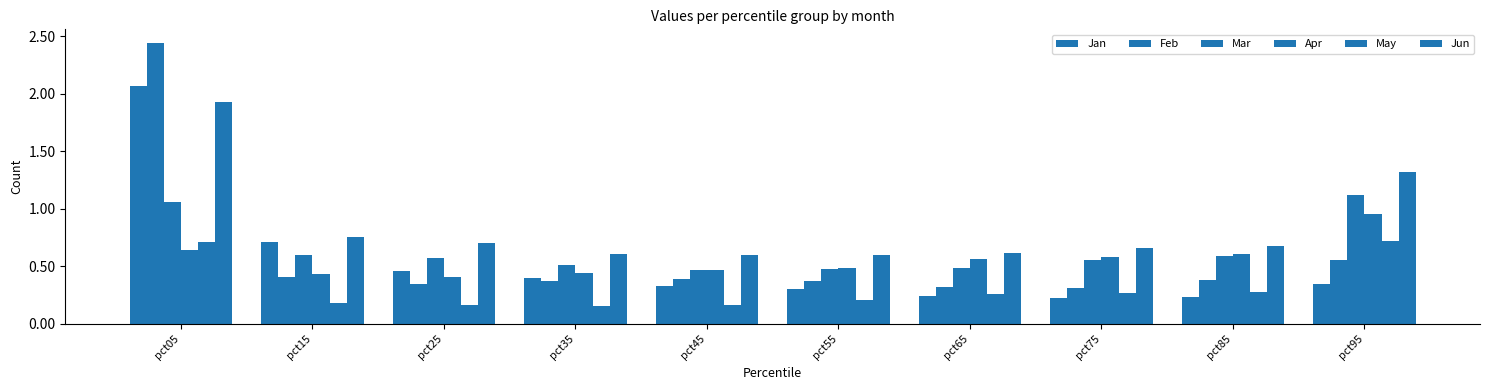

Reading right to left, transcribe all the data shown in this chart.

Jan: pct95=0.3	pct85=0.2	pct75=0.2	pct65=0.2	pct55=0.3	pct45=0.3	pct35=0.4	pct25=0.5	pct15=0.7	pct05=2.1
Feb: pct95=0.6	pct85=0.4	pct75=0.3	pct65=0.3	pct55=0.4	pct45=0.4	pct35=0.4	pct25=0.3	pct15=0.4	pct05=2.4
Mar: pct95=1.1	pct85=0.6	pct75=0.6	pct65=0.5	pct55=0.5	pct45=0.5	pct35=0.5	pct25=0.6	pct15=0.6	pct05=1.1
Apr: pct95=1.0	pct85=0.6	pct75=0.6	pct65=0.6	pct55=0.5	pct45=0.5	pct35=0.4	pct25=0.4	pct15=0.4	pct05=0.6
May: pct95=0.7	pct85=0.3	pct75=0.3	pct65=0.3	pct55=0.2	pct45=0.2	pct35=0.2	pct25=0.2	pct15=0.2	pct05=0.7
Jun: pct95=1.3	pct85=0.7	pct75=0.7	pct65=0.6	pct55=0.6	pct45=0.6	pct35=0.6	pct25=0.7	pct15=0.8	pct05=1.9